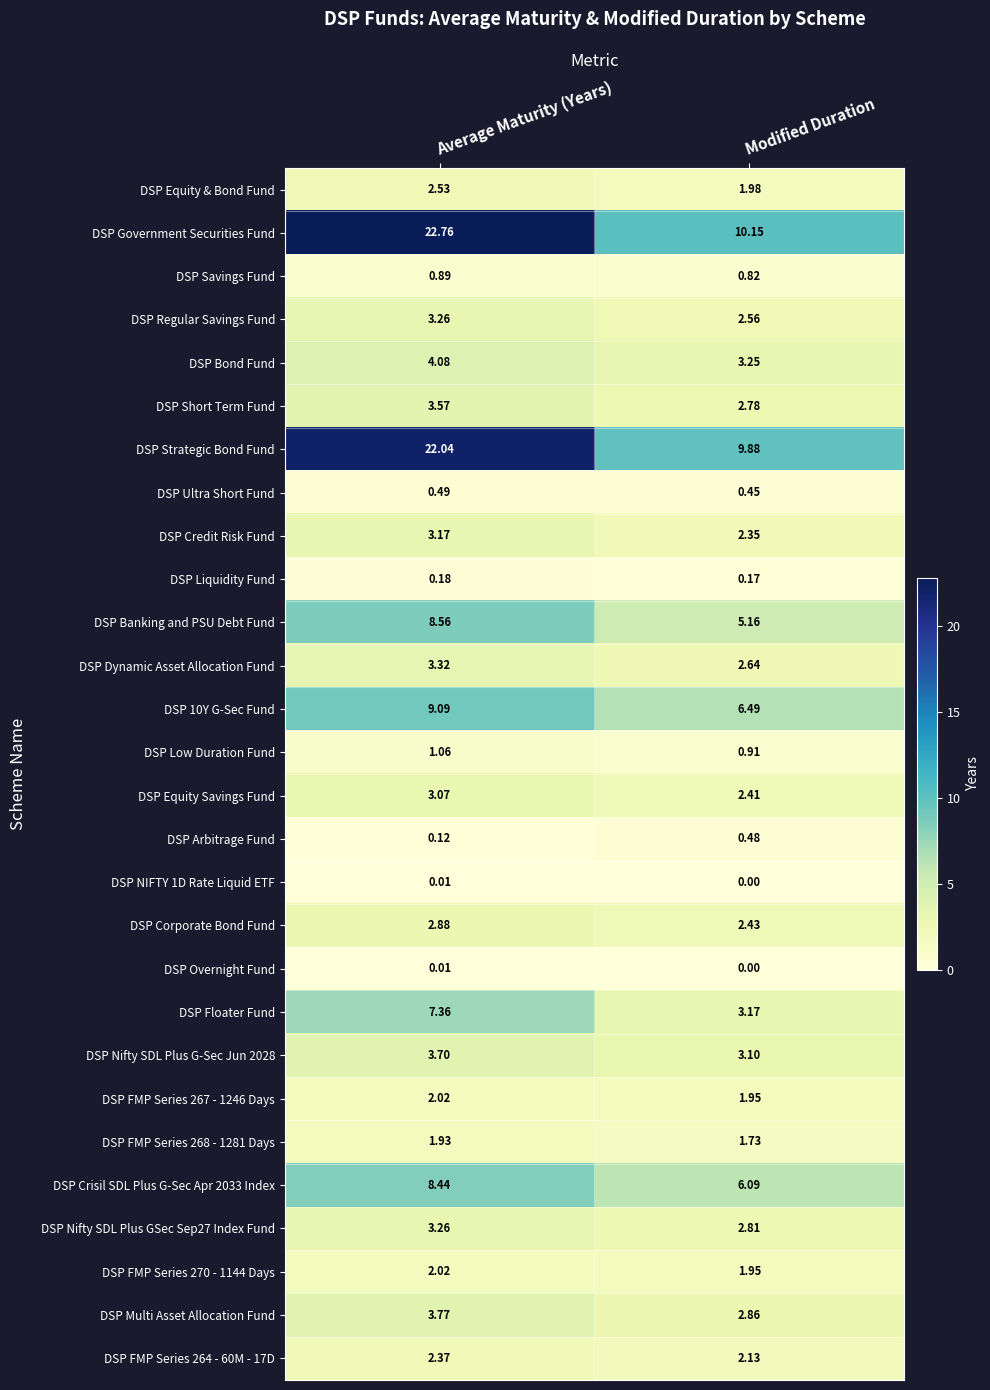

What is the total value across all series at Modified Duration?

80.7